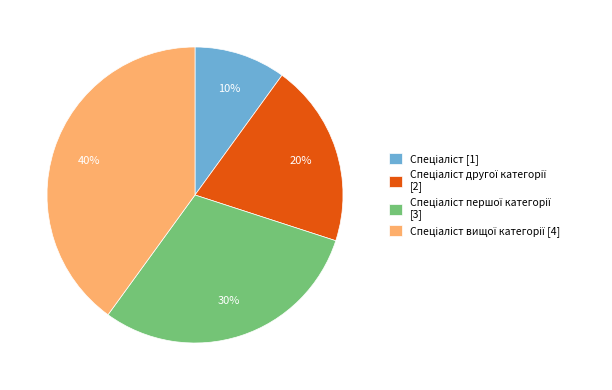

To the nearest percent, what is the difference between the largest and smallest slice percentages?

30%